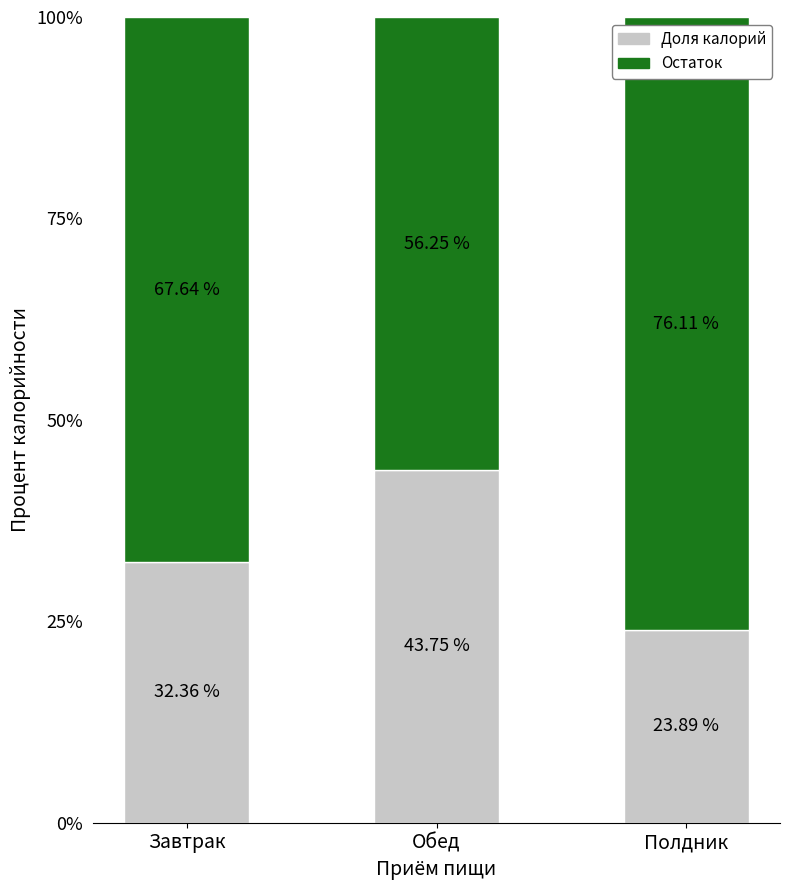

What is the sum of all Доля калорий values?

100.0